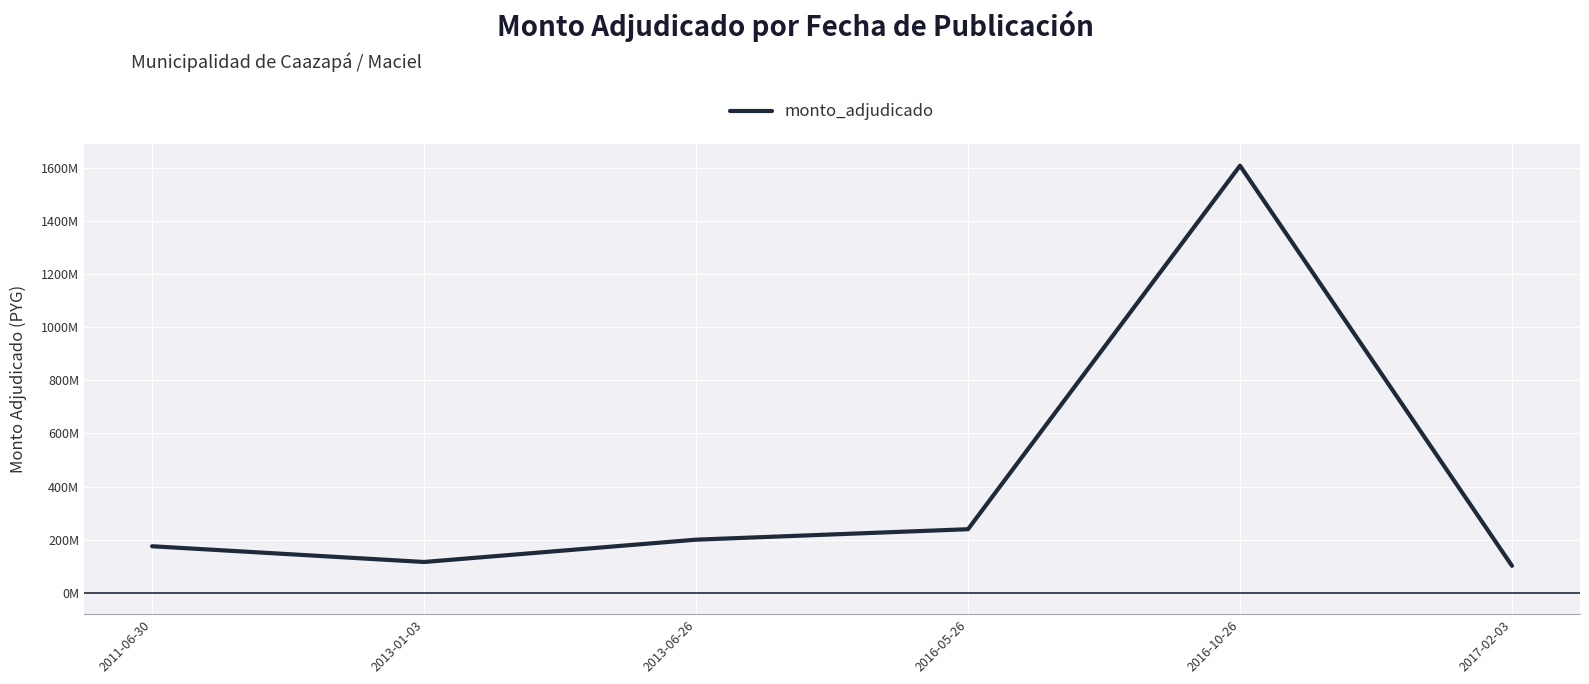

Which label corresponds to the smallest value in the chart?

2017-02-03